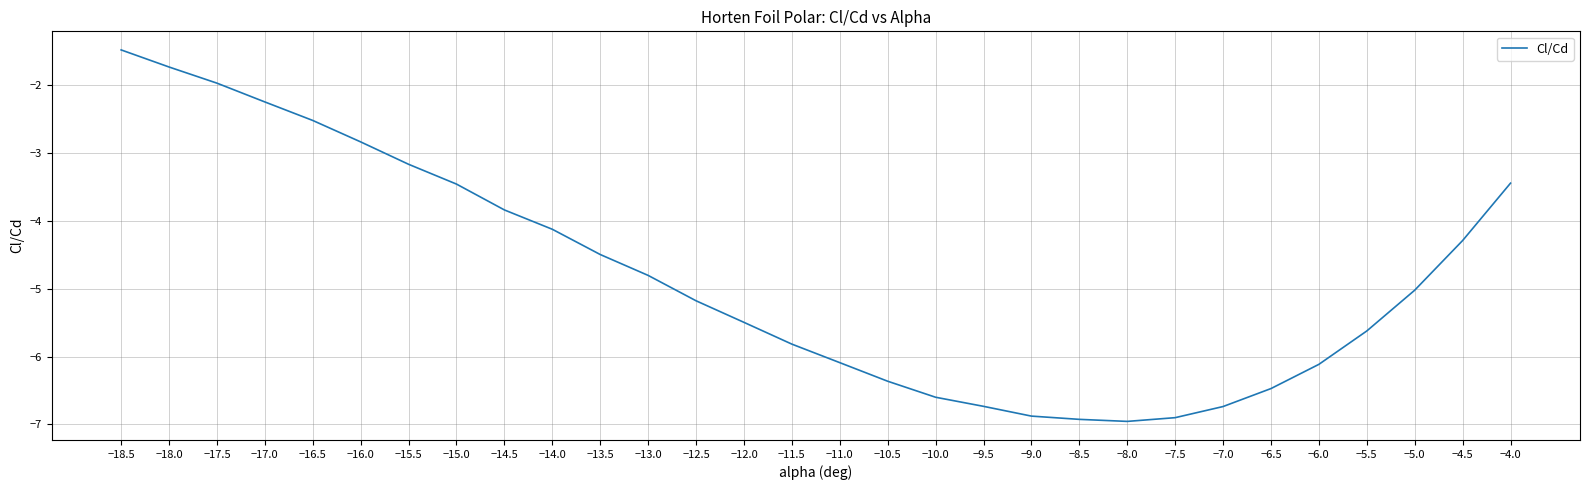

True or false: there are more than 2 points higher than both neighbors.

False